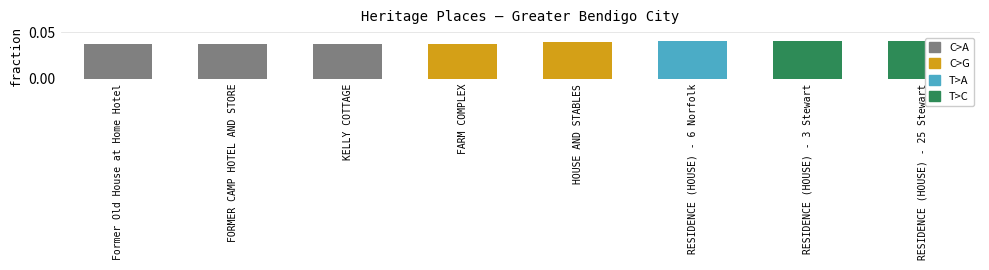

What is the label of the 4th bar from the right?

HOUSE AND STABLES